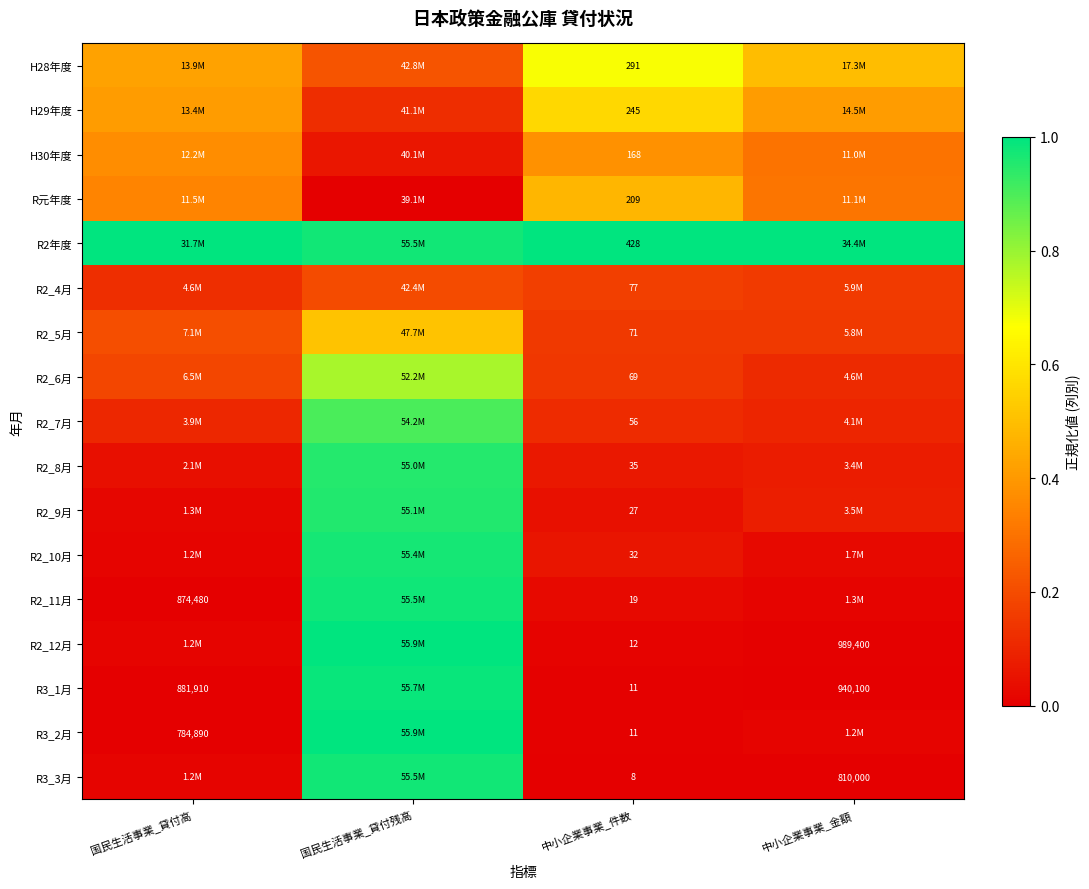

What is the maximum value shown in the chart?

1.0